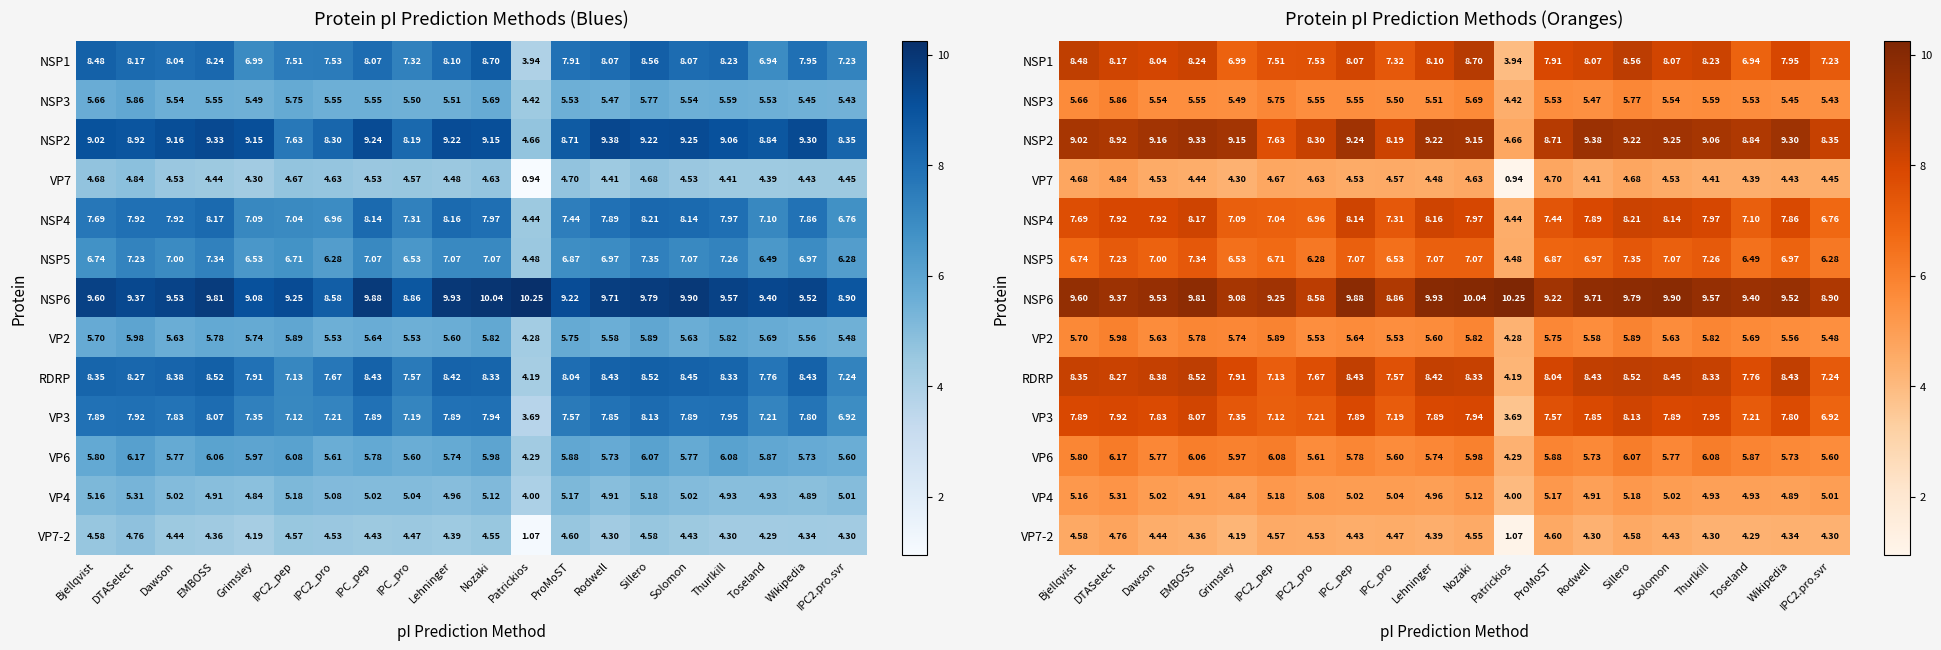

List the series in order of their peak value, highest first.

NSP6, NSP2, NSP1, RDRP, NSP4, VP3, NSP5, VP6, VP2, NSP3, VP4, VP7, VP7-2